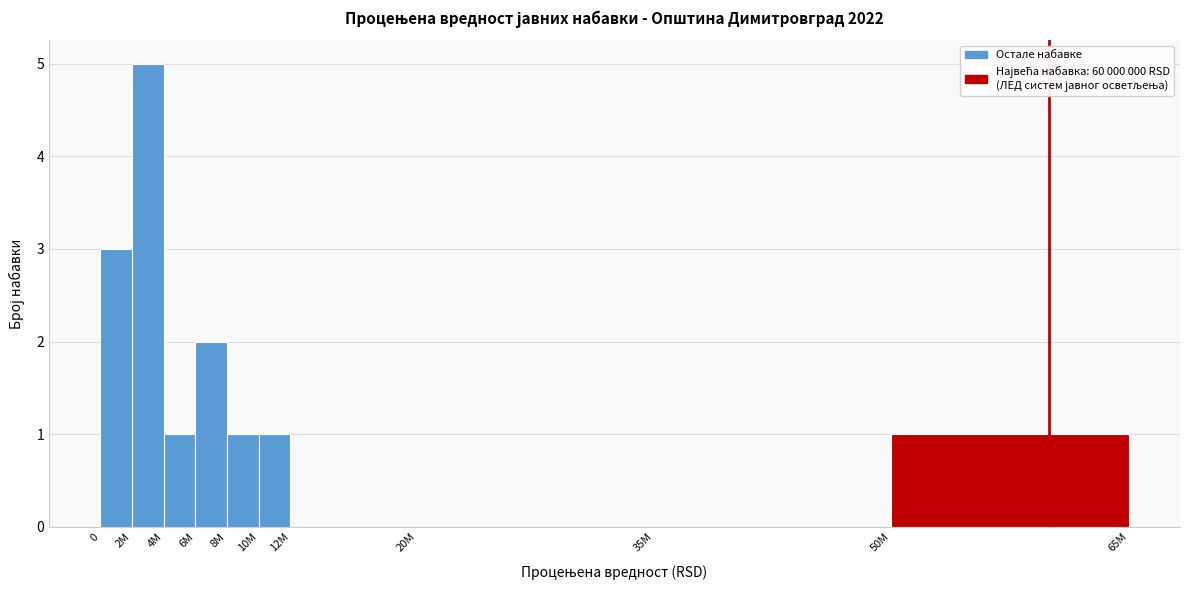

Reading left to right, list all the values displayed in this chart.

0=3	2M=5	4M=1	6M=2	8M=1	10M=1	12M=0	20M=0	35M=0	50M=1